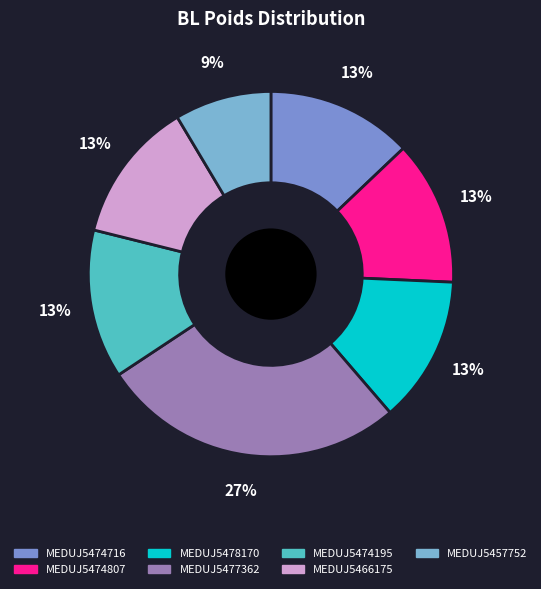

Approximately how many times larger is the value at MEDUJ5457752 compared to MEDUJ5474807?

0.7